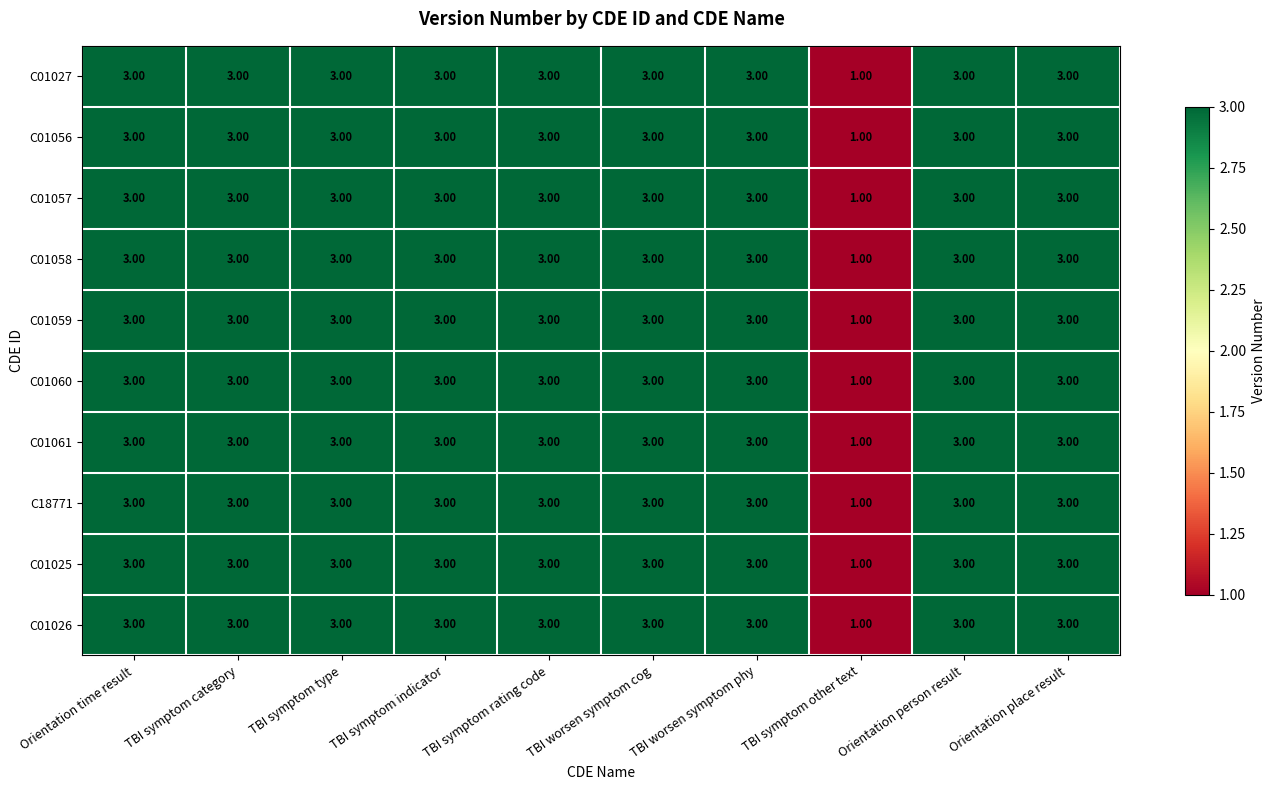

What is the sum of the C01059 values at TBI symptom rating code and TBI worsen symptom cog?

6